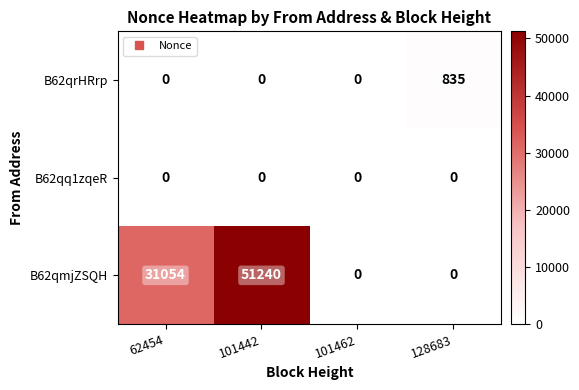

True or false: B62qmjZSQH has a value of 31054 at 62454.

True